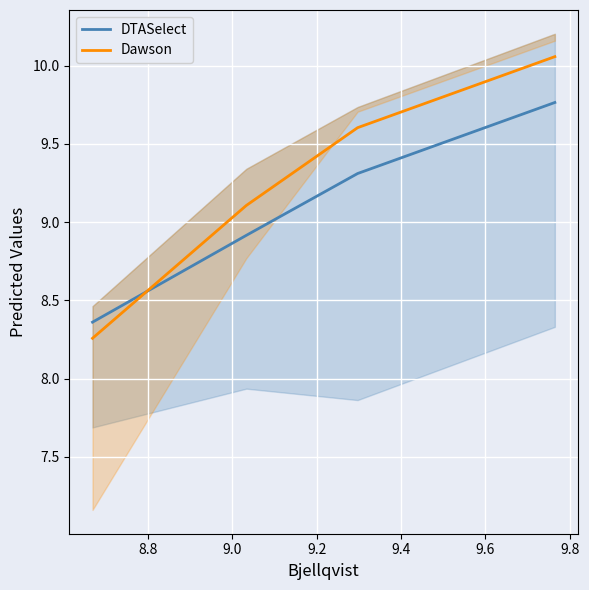

Does the chart display data point markers on the line(s)?

No